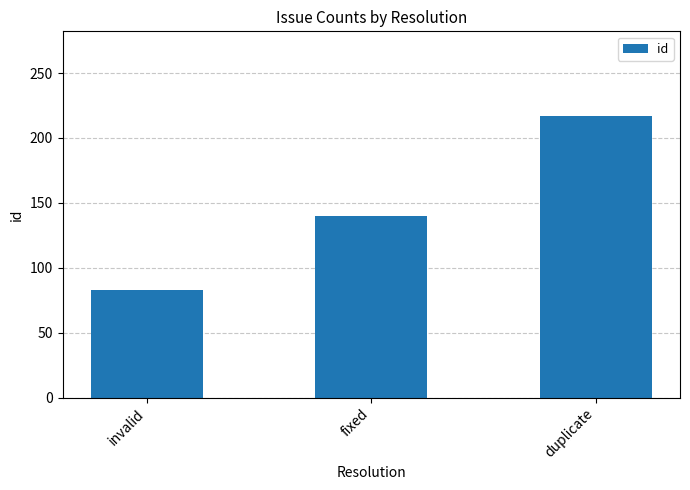

At which label is the value closest to 150?

fixed